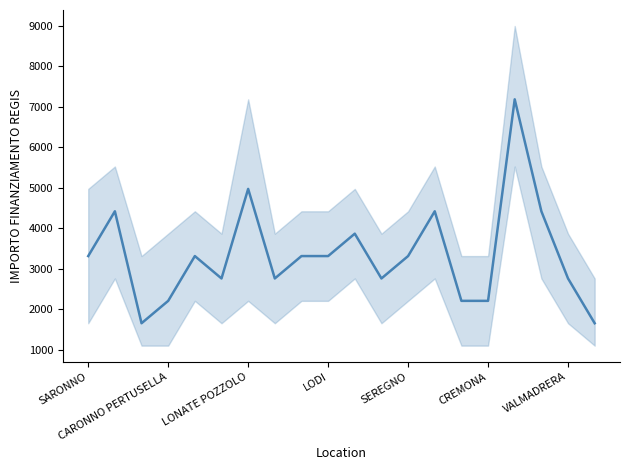

What is the smallest value displayed?

1659